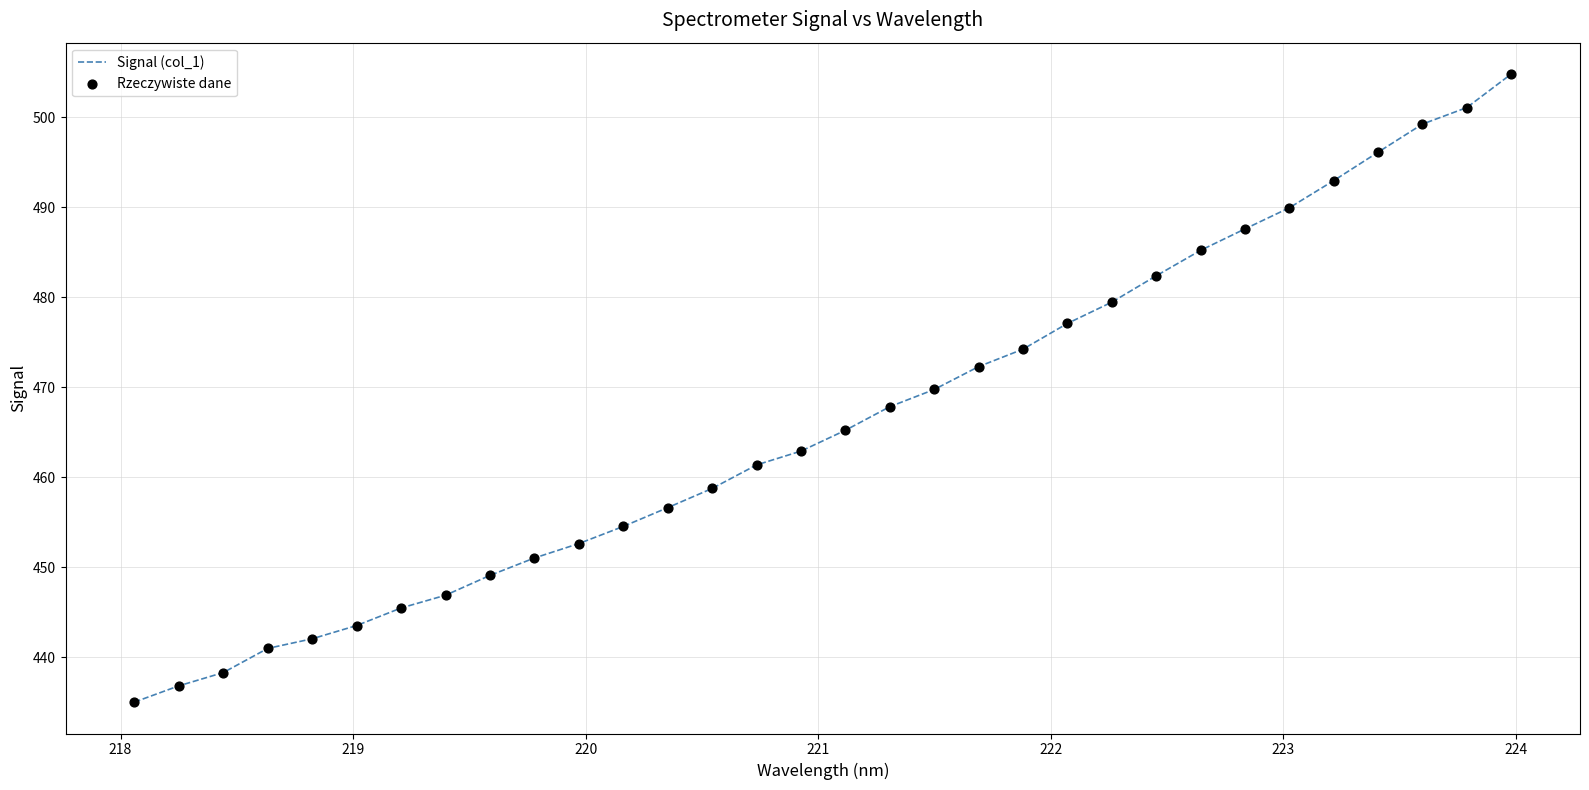

What is the difference between the maximum and minimum values?

69.8